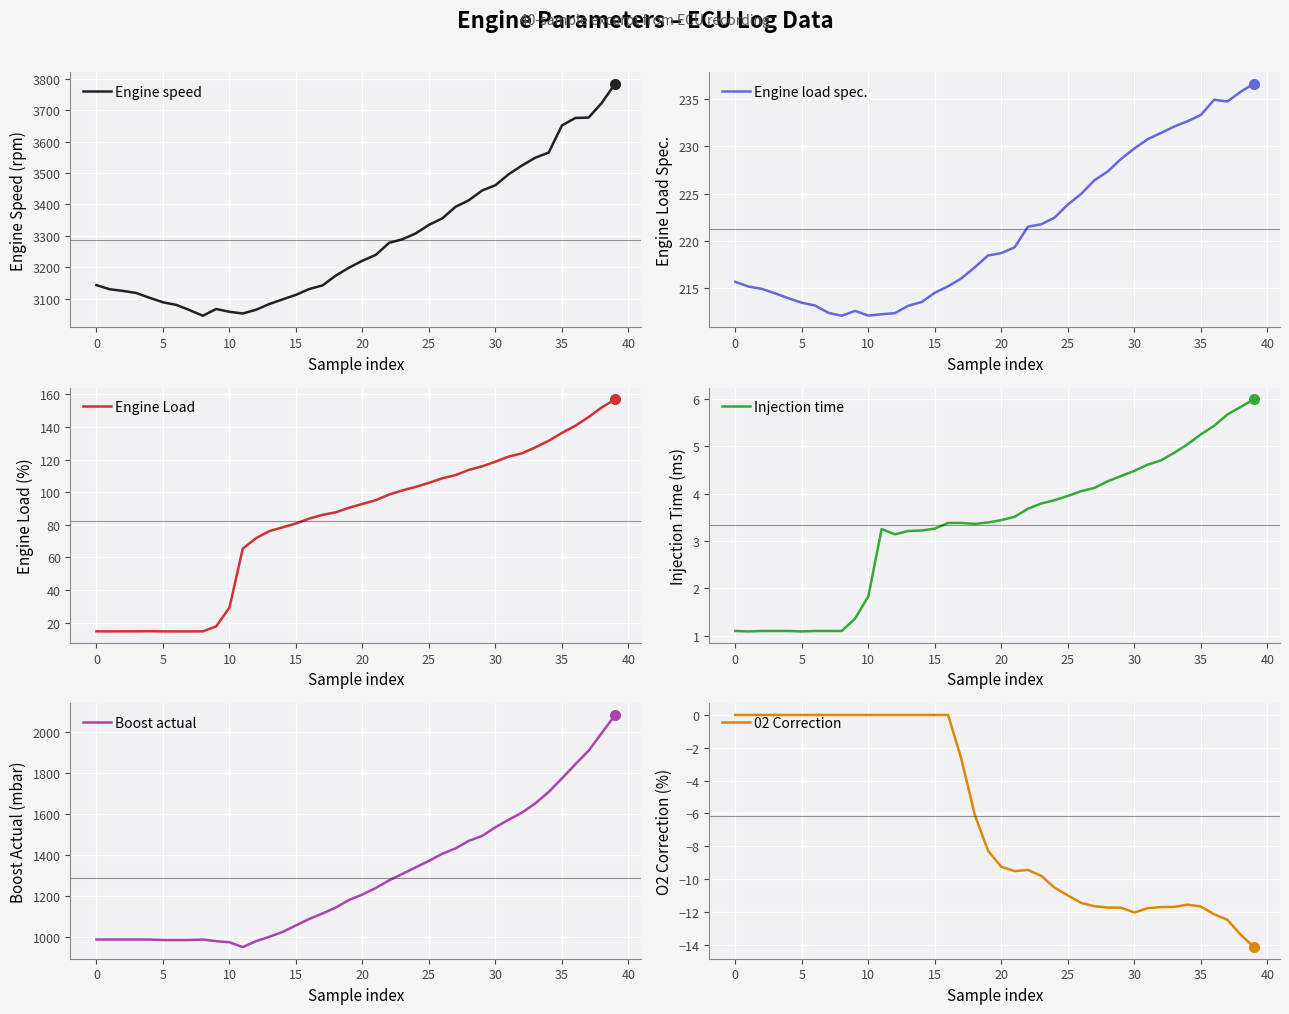

Which label corresponds to the largest value in the chart?

39